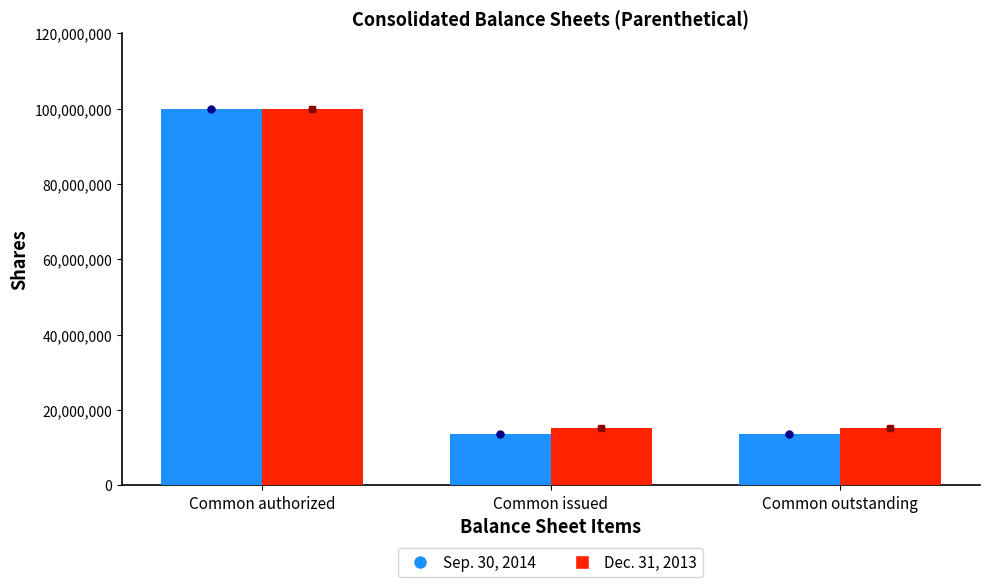

Reading left to right, what are all the values shown in this chart?

Sep. 30, 2014: 100000000	13684933	13684933
Dec. 31, 2013: 100000000	15137200	15137200